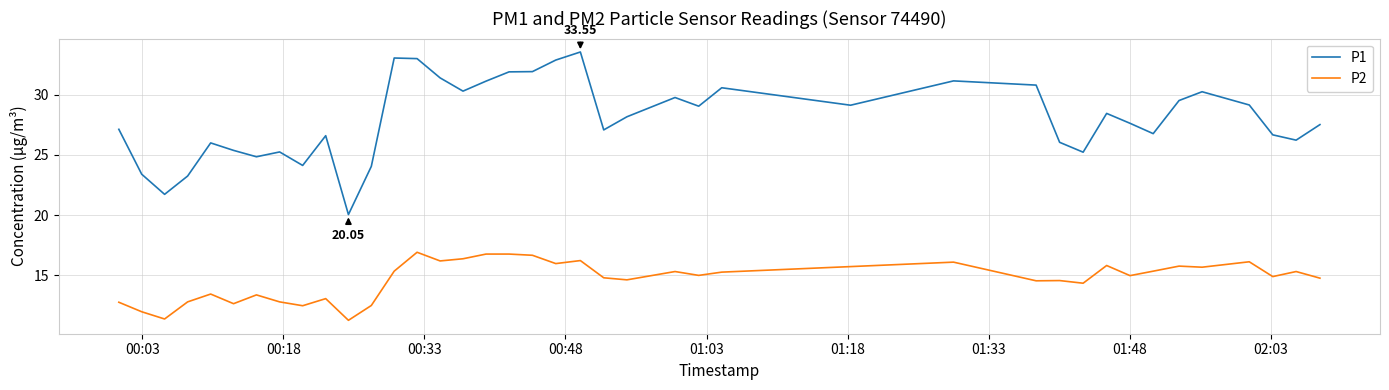

Which series has the widest spread of values?

P1